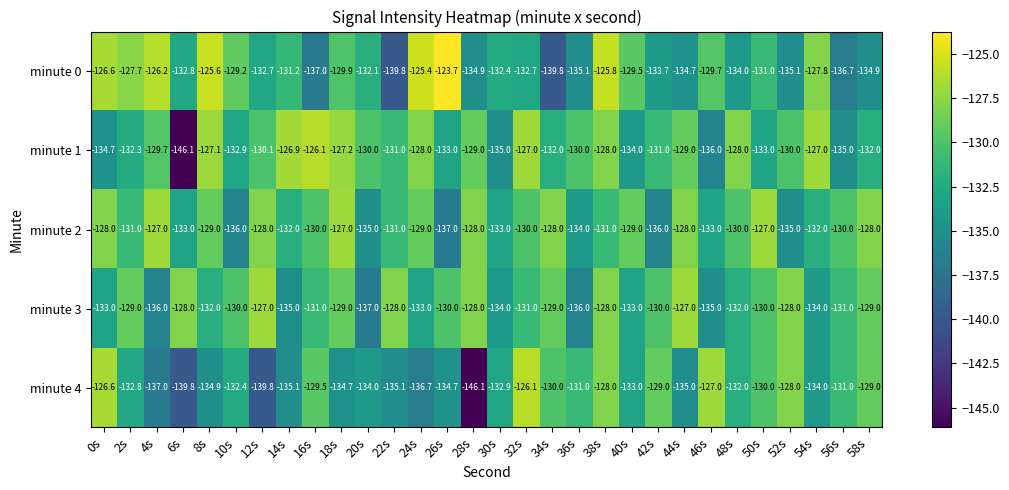

At 26s, list the series in order from smallest to largest.

minute 2, minute 4, minute 1, minute 3, minute 0